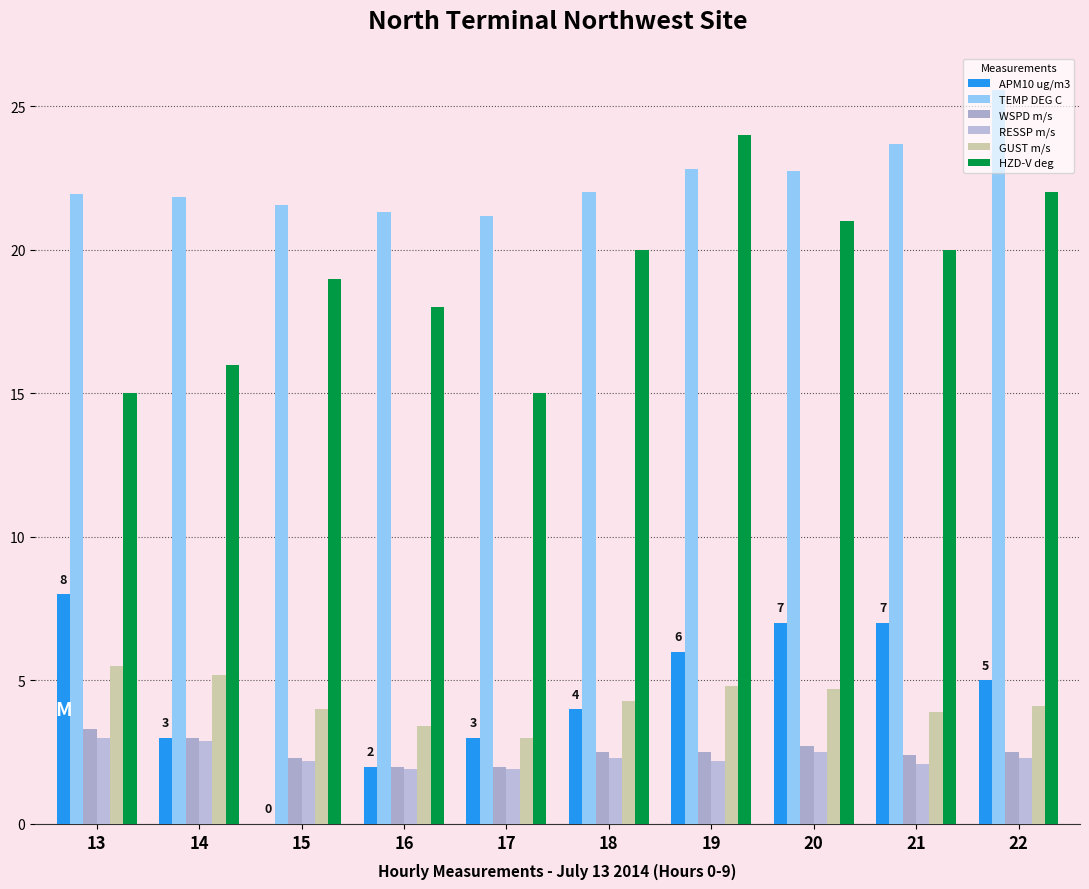

How many positive values does the APM10 ug/m3 series have?

9